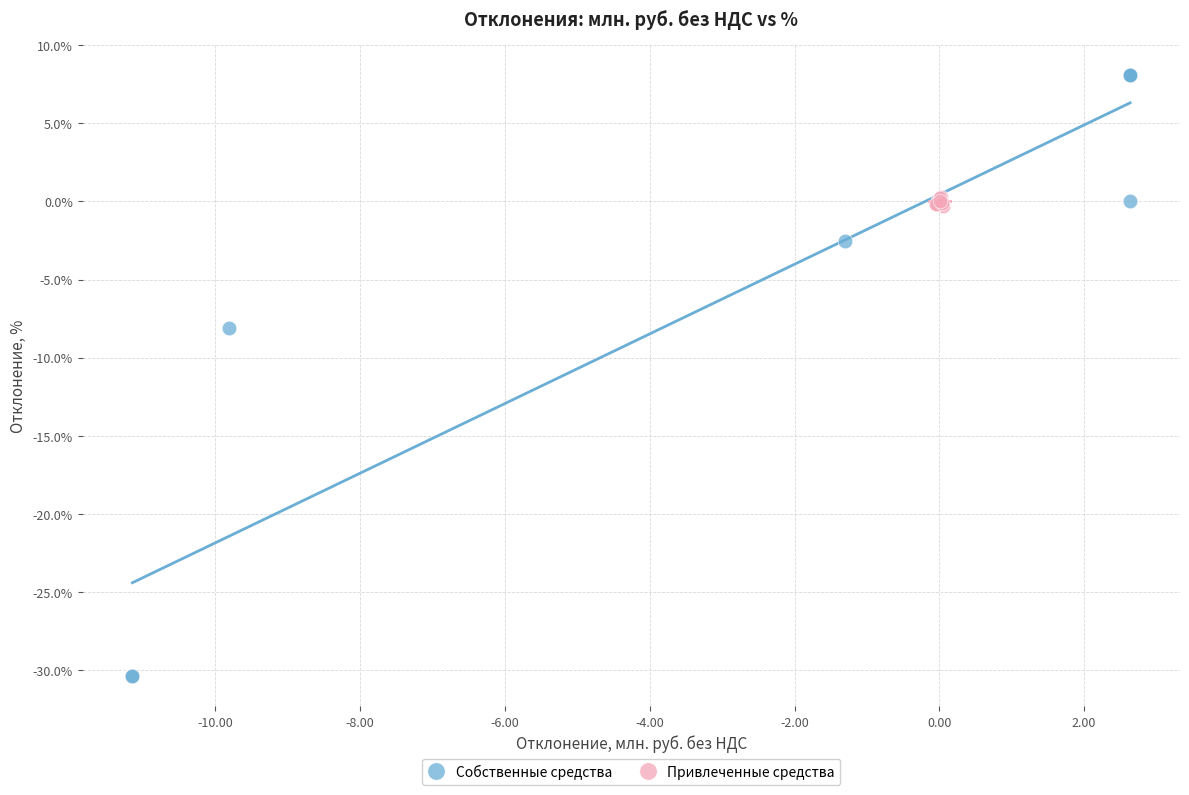

Which series reaches the maximum Y coordinate?

Собственные средства